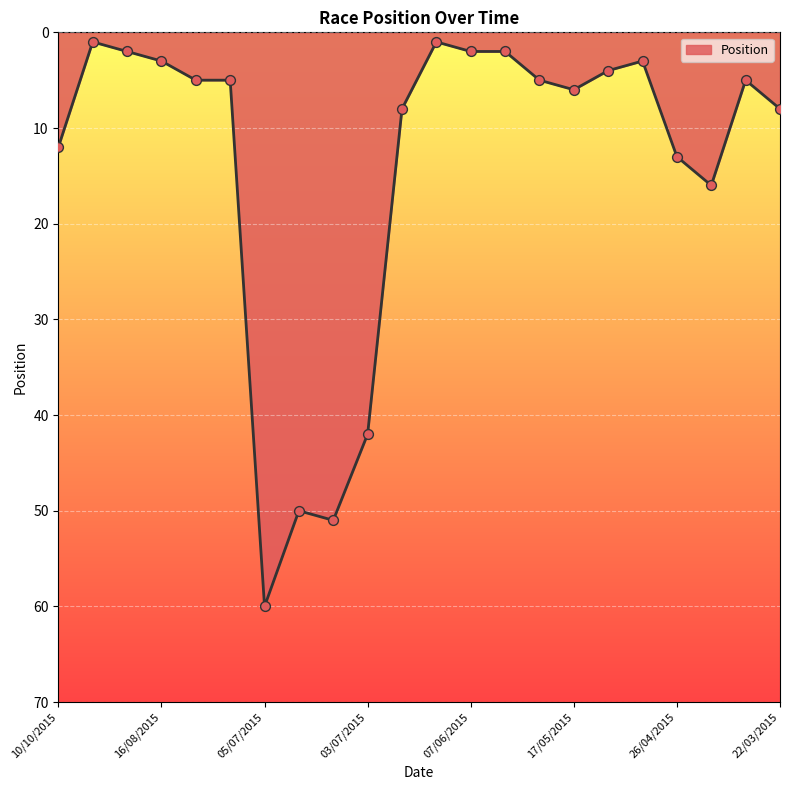

What is the greatest value displayed?

60